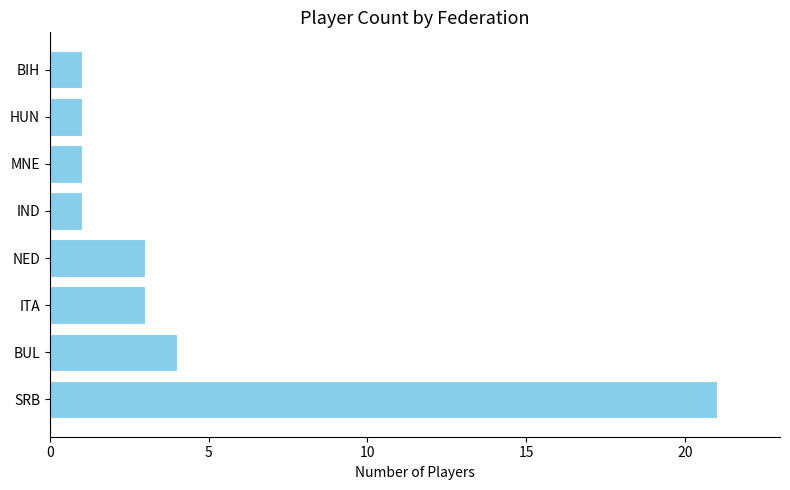

Reading bottom to top, extract all data points from this chart.

21	4	3	3	1	1	1	1